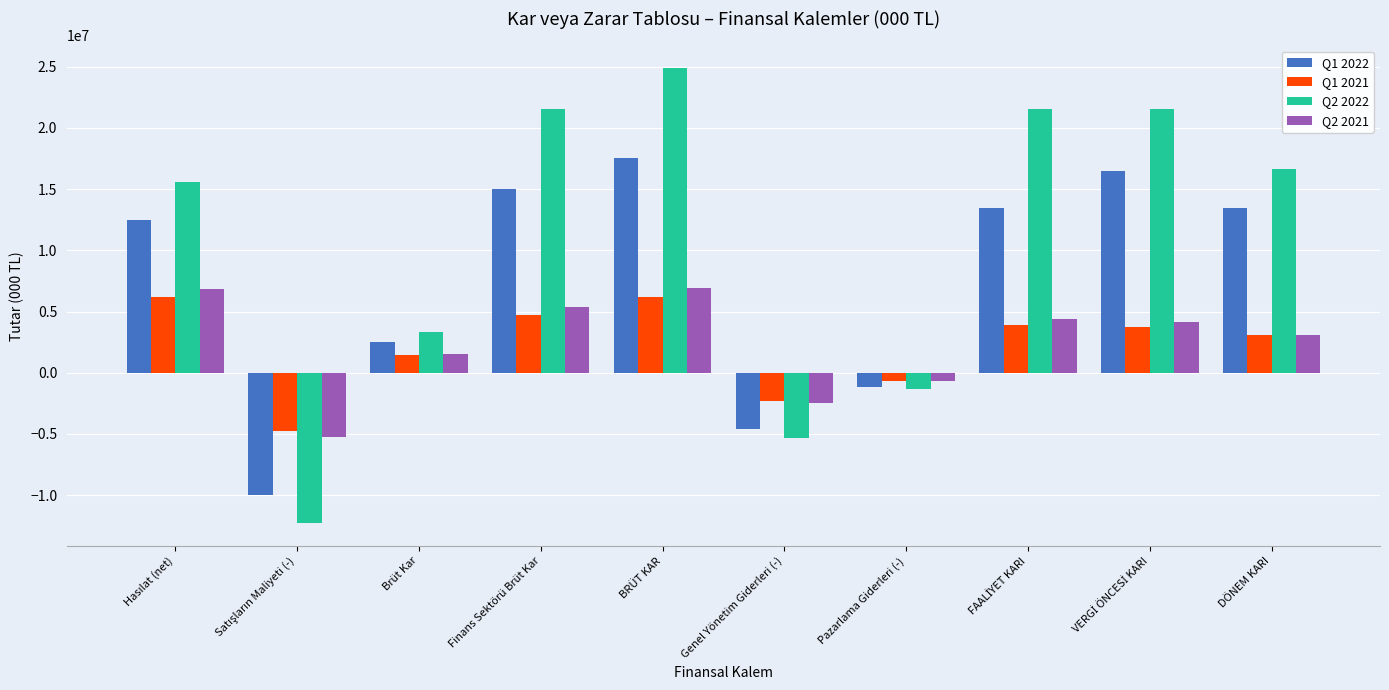

What is the sum of the Q2 2022 values at Brüt Kar and Finans Sektörü Brüt Kar?

24864105